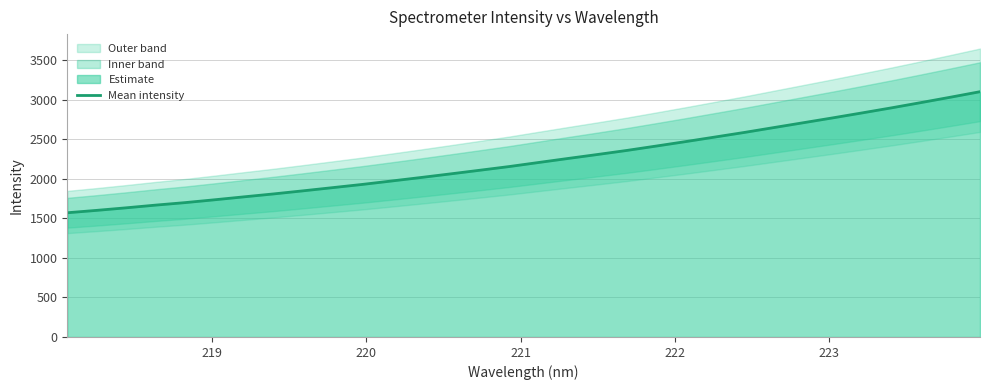

What is the highest value of the Mean intensity series?

3100.3